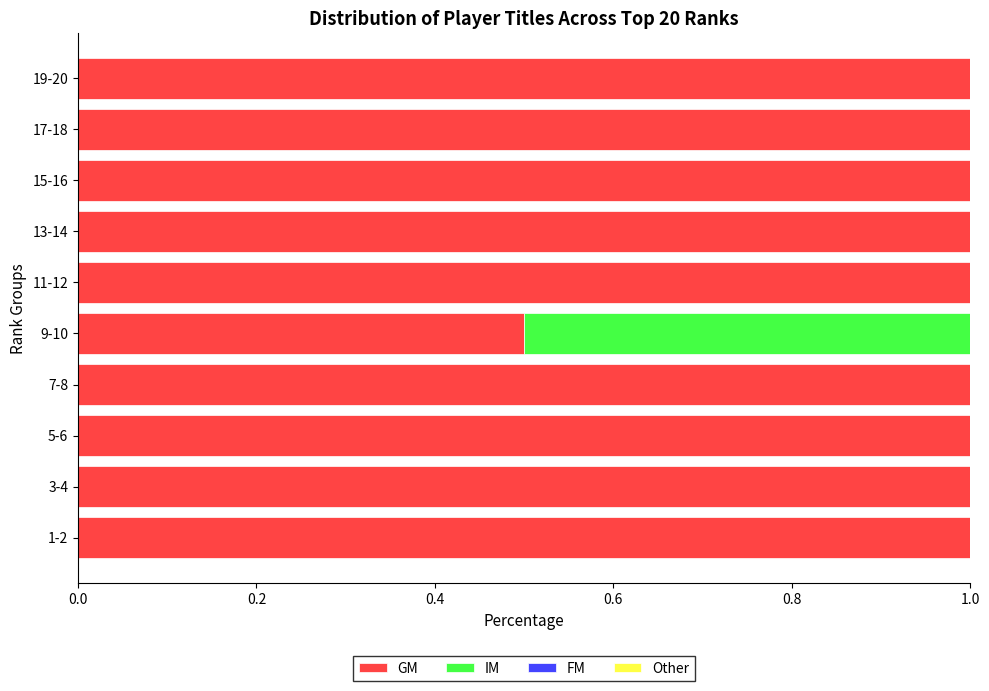

What is the sum of all GM values?

9.5